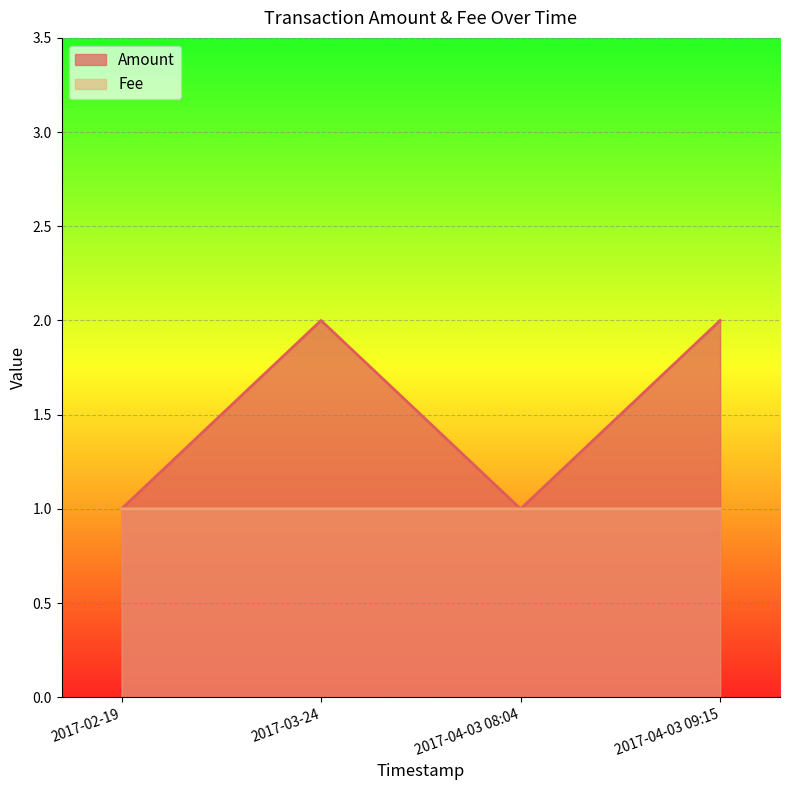

At how many categories does at least one series exceed 1?

2